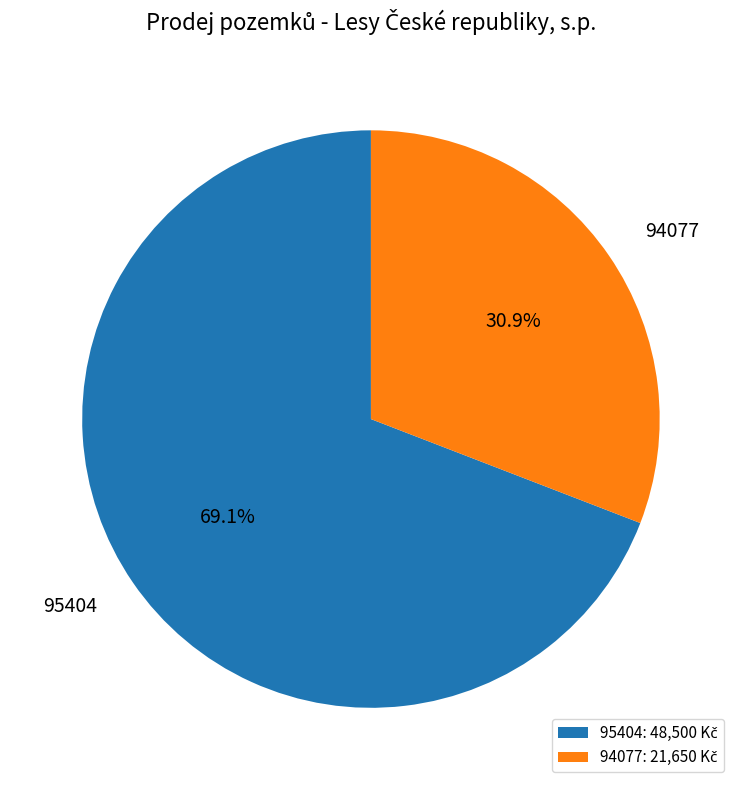

What is the smallest slice in the pie chart?

94077